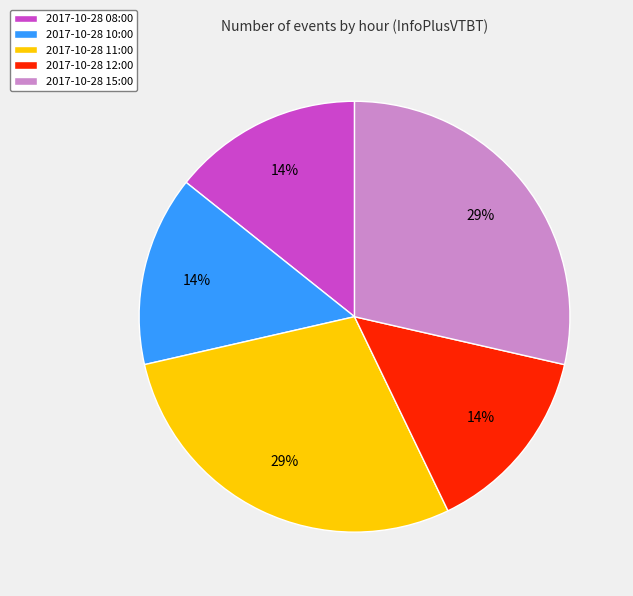

How many slices are in this pie chart?

5